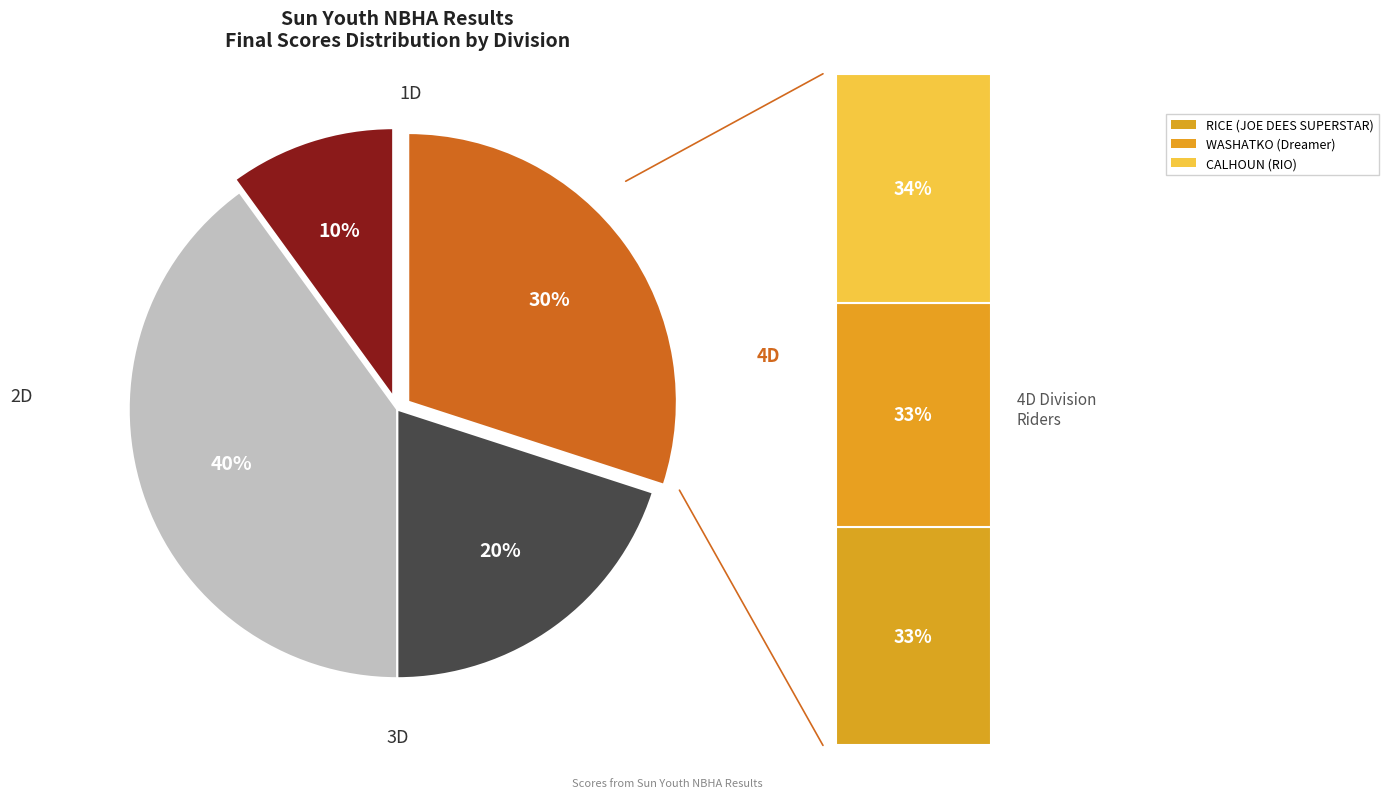

How many slices are in this pie chart?

4